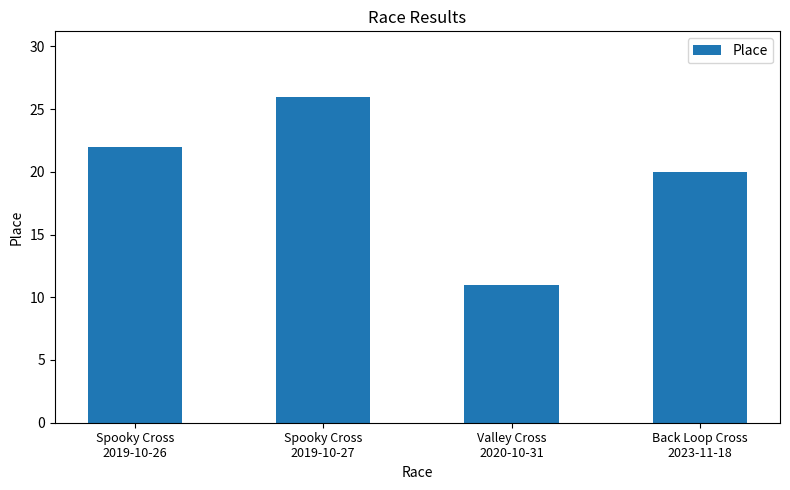

What is the label of the 4th bar from the right?

Spooky Cross
2019-10-26